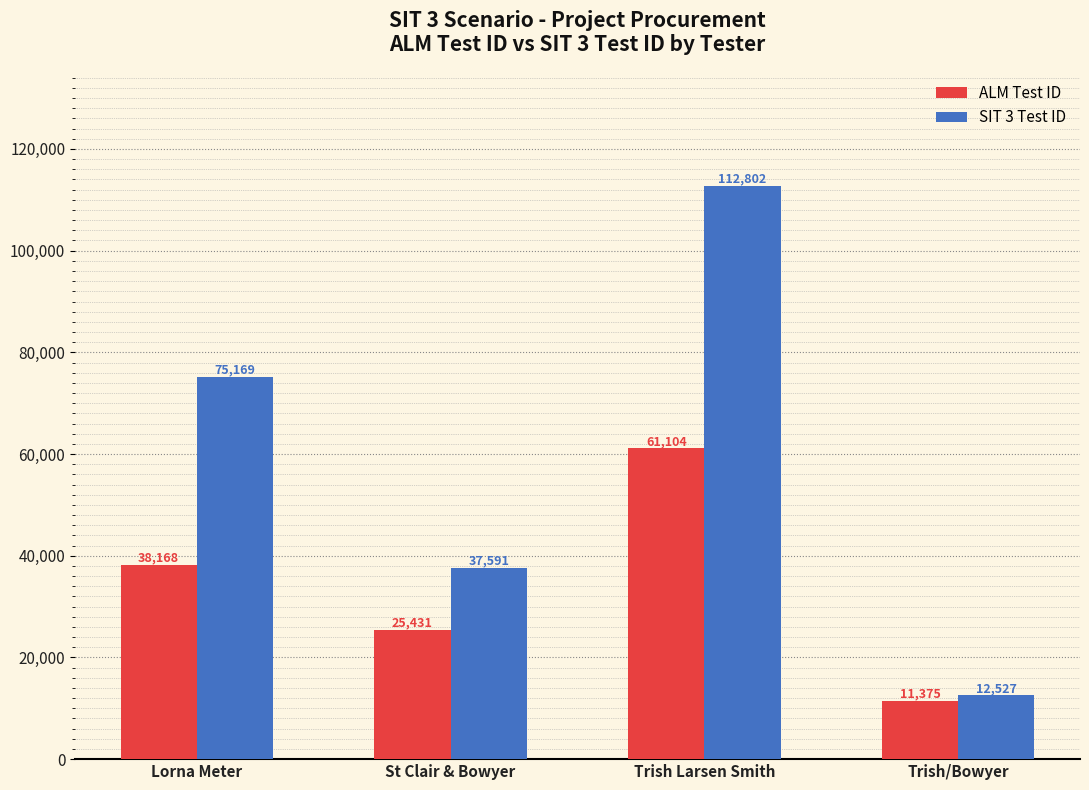

Rank the series at St Clair & Bowyer from lowest to highest value.

ALM Test ID, SIT 3 Test ID